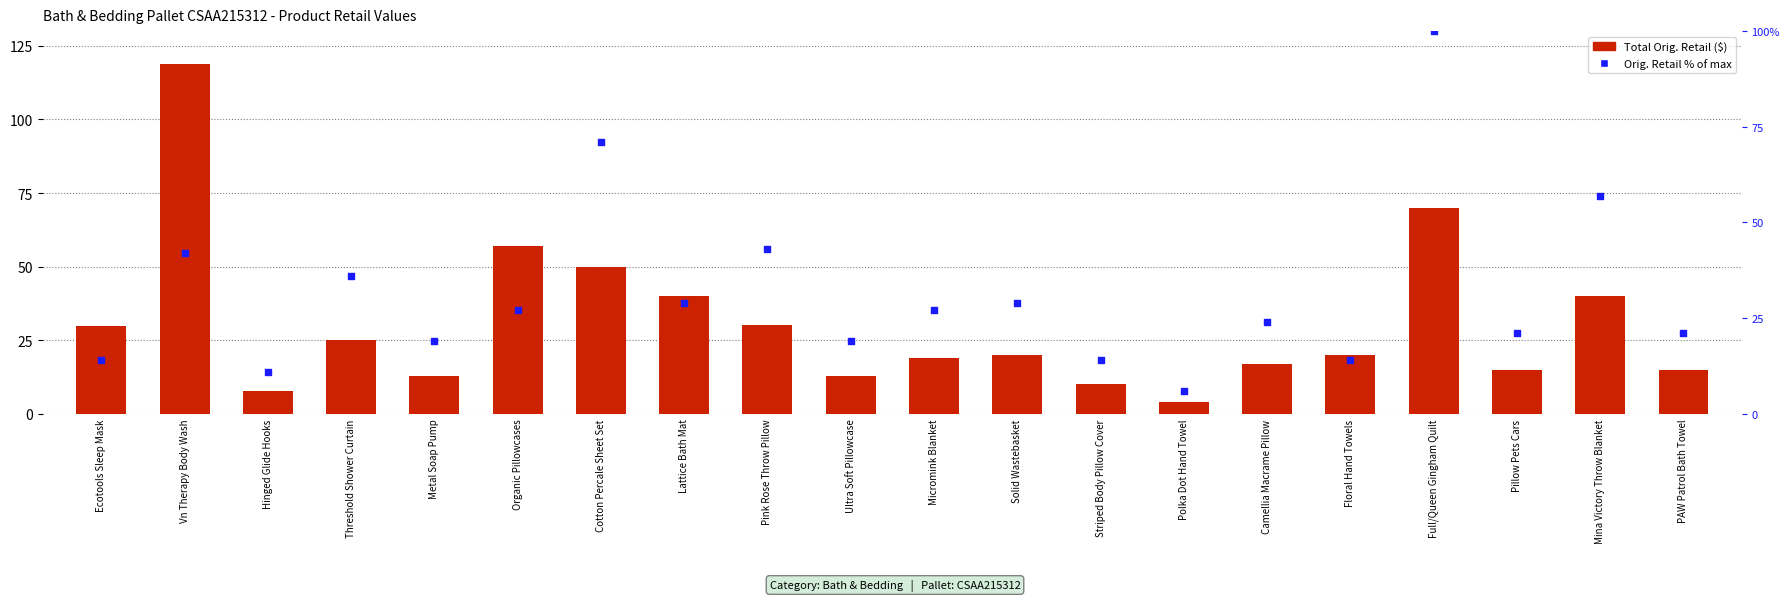

At which category is the sum across all series the highest?

Full/Queen Gingham Quilt